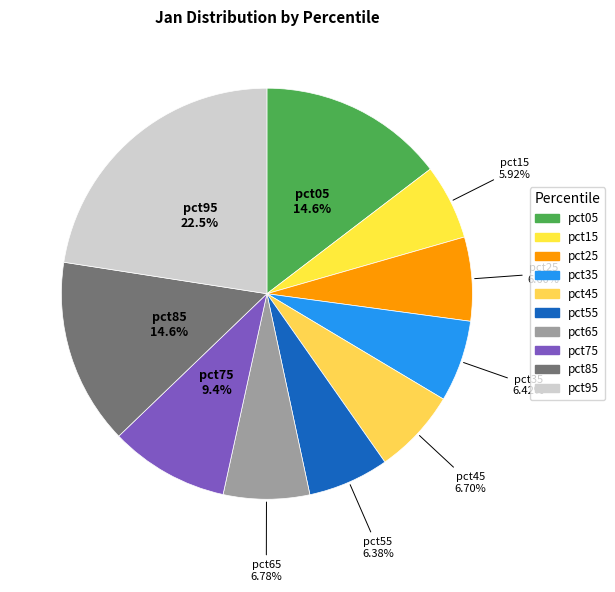

Which has a higher value, pct75 or pct45?

pct75